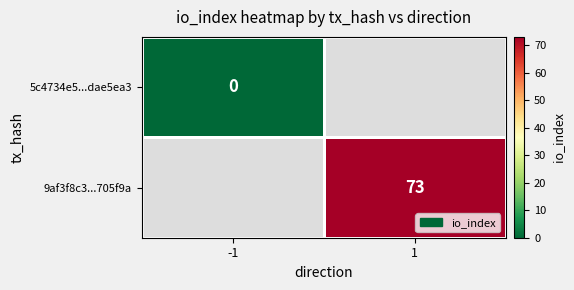

Is it true that 9af3f8c3...705f9a equals 16 at 1?

False